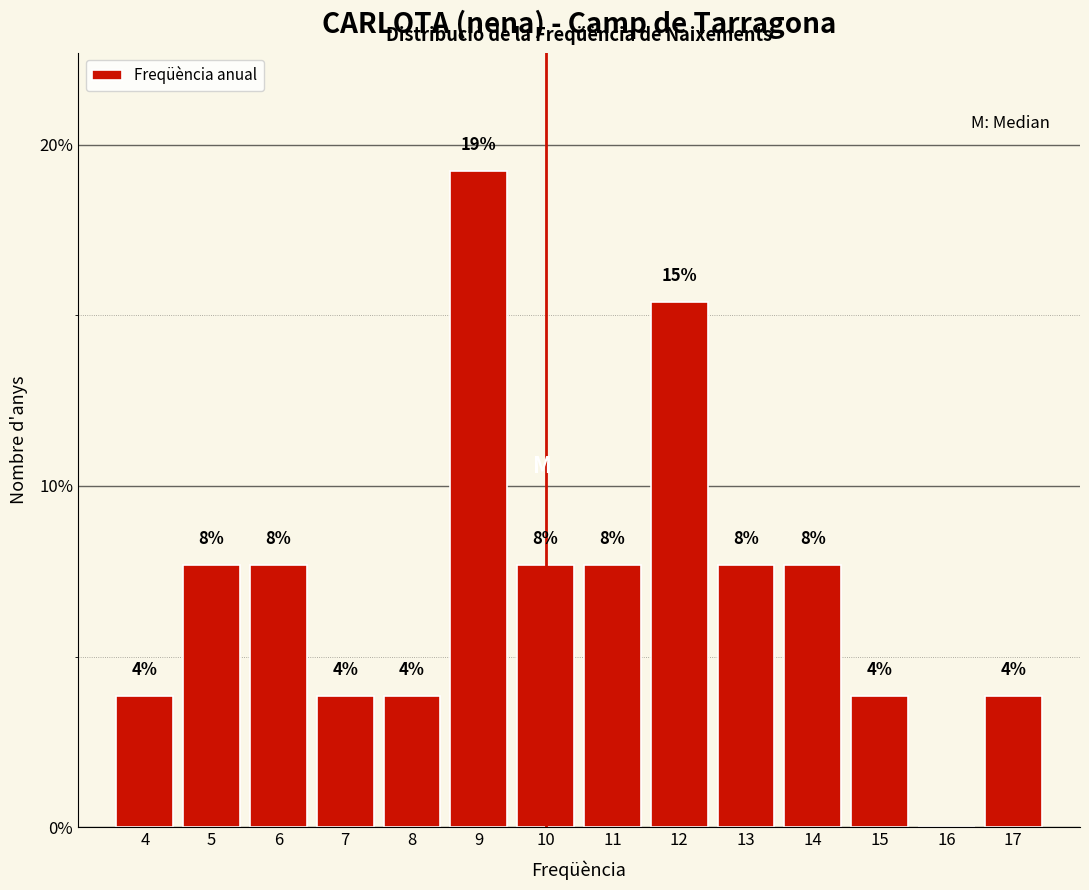

Are the bars horizontal?

No